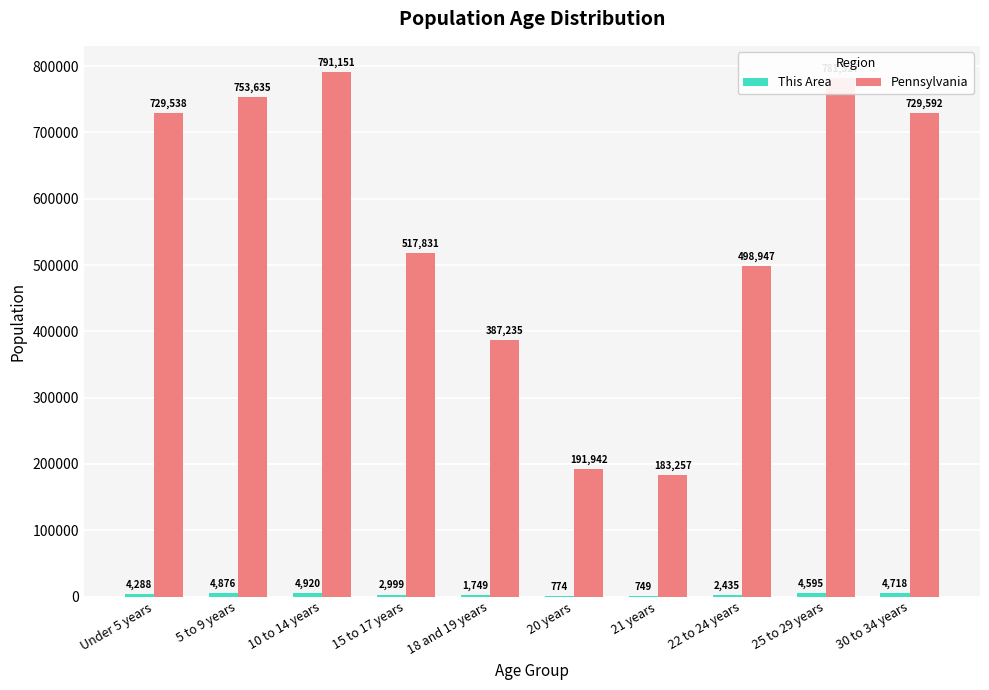

Which series changed the most between 10 to 14 years and 20 years?

Pennsylvania